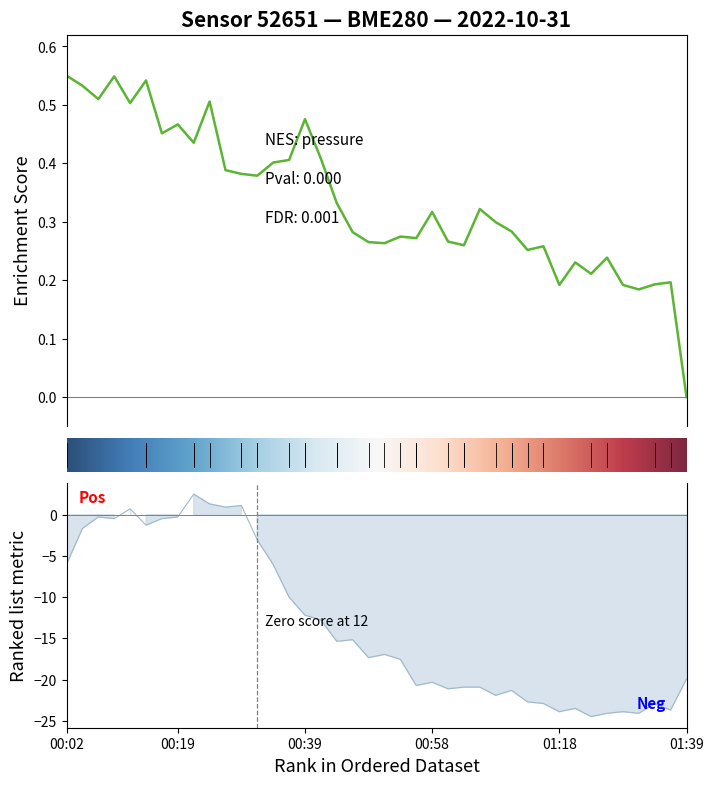

How many interior local peaks does the pressure series have?

12